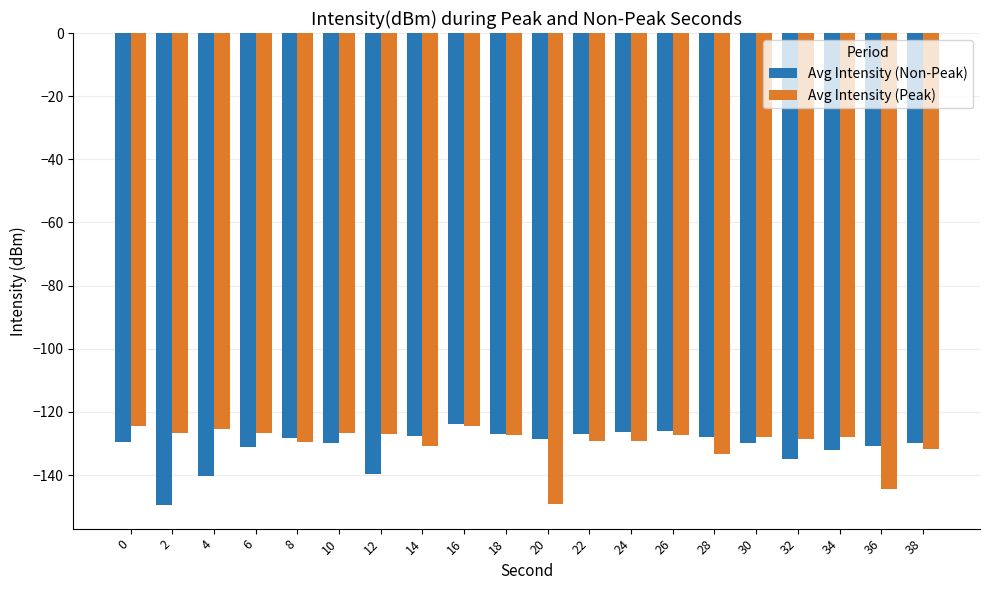

What are all the series names shown in the legend?

Avg Intensity (Non-Peak), Avg Intensity (Peak)